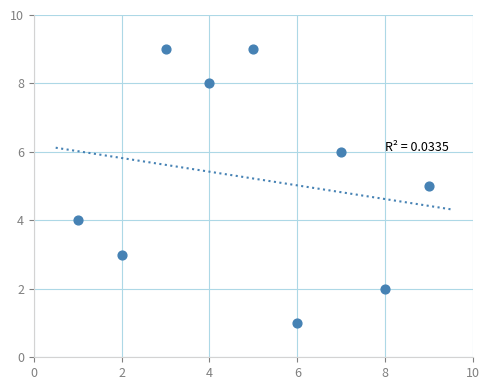

What is the average Y value?

5